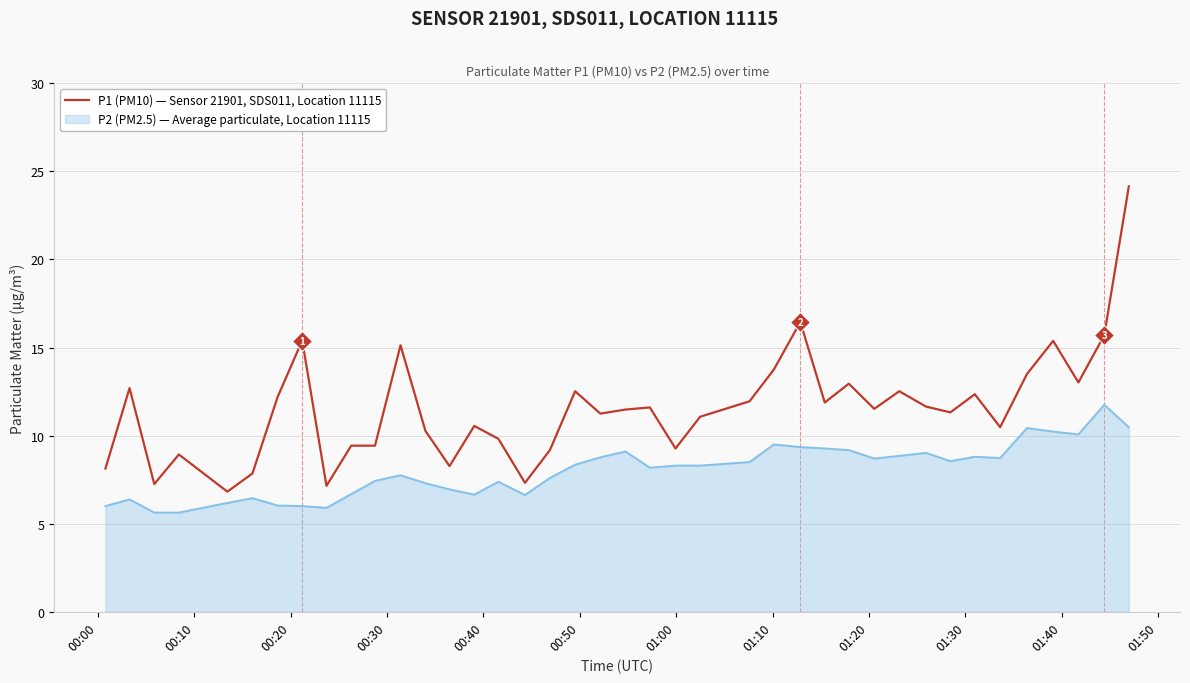

Which series has the widest spread of values?

P1 (PM10) — Sensor 21901, SDS011, Location 11115